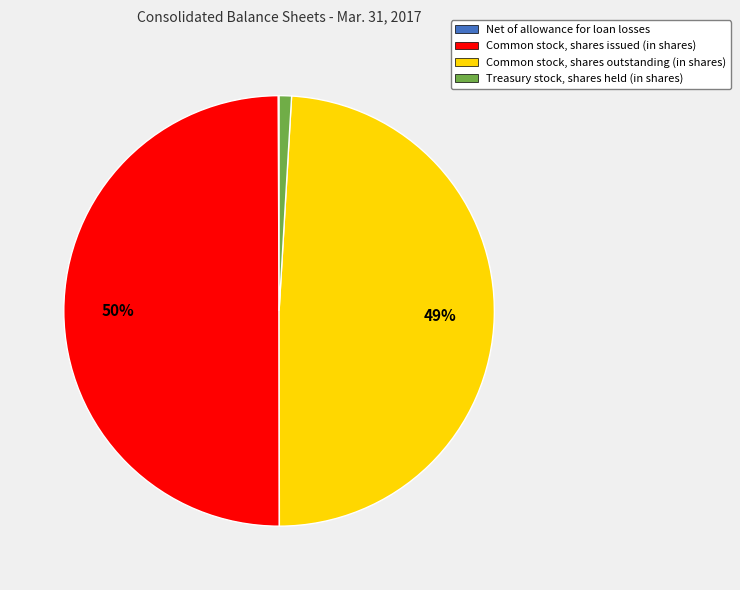

Does Treasury stock, shares held (in shares) represent more than half of the total?

No